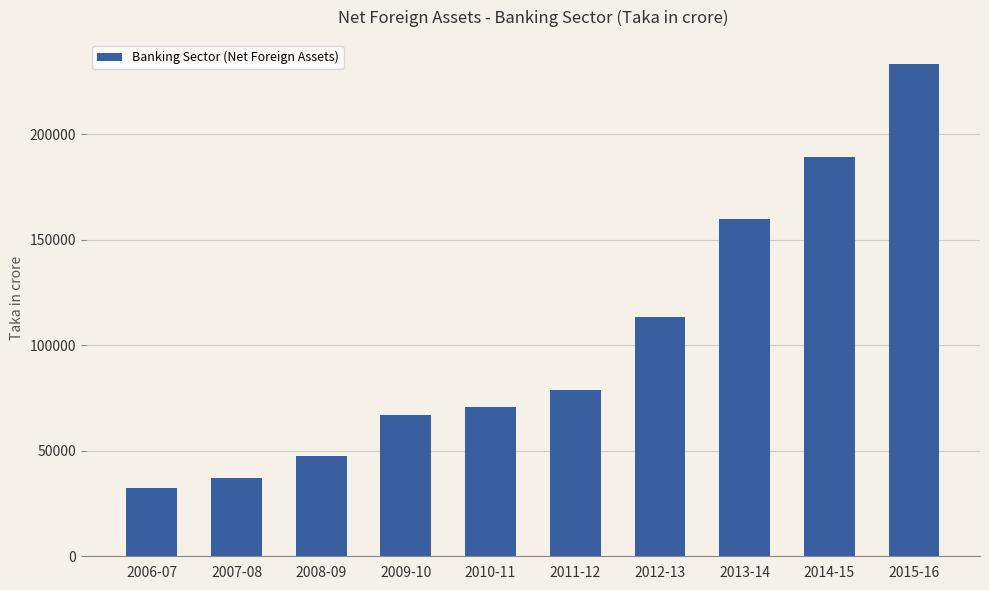

How many data points are above 78818?

5